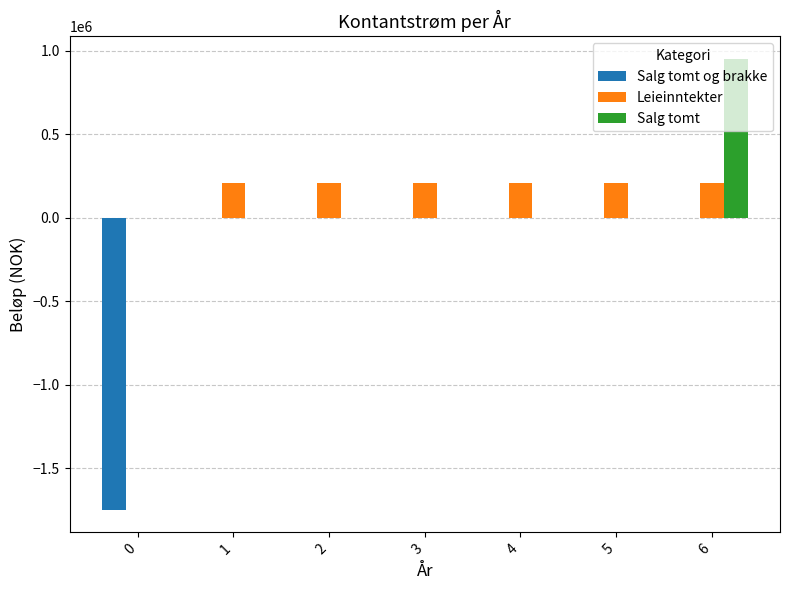

Count the number of data series in this chart.

3